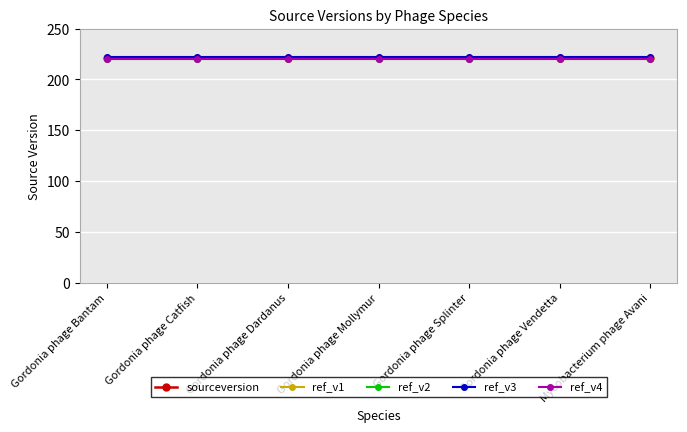

Count the number of data series in this chart.

5